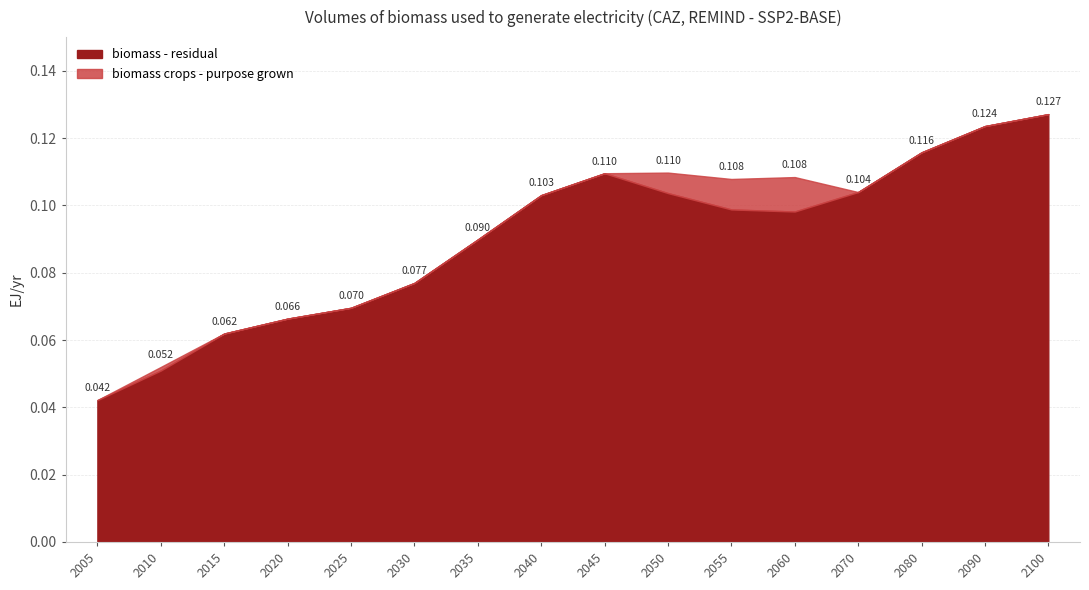

Rank the categories by biomass crops - purpose grown value from lowest to highest.

2005, 2015, 2020, 2025, 2030, 2035, 2040, 2045, 2070, 2080, 2090, 2100, 2010, 2050, 2055, 2060